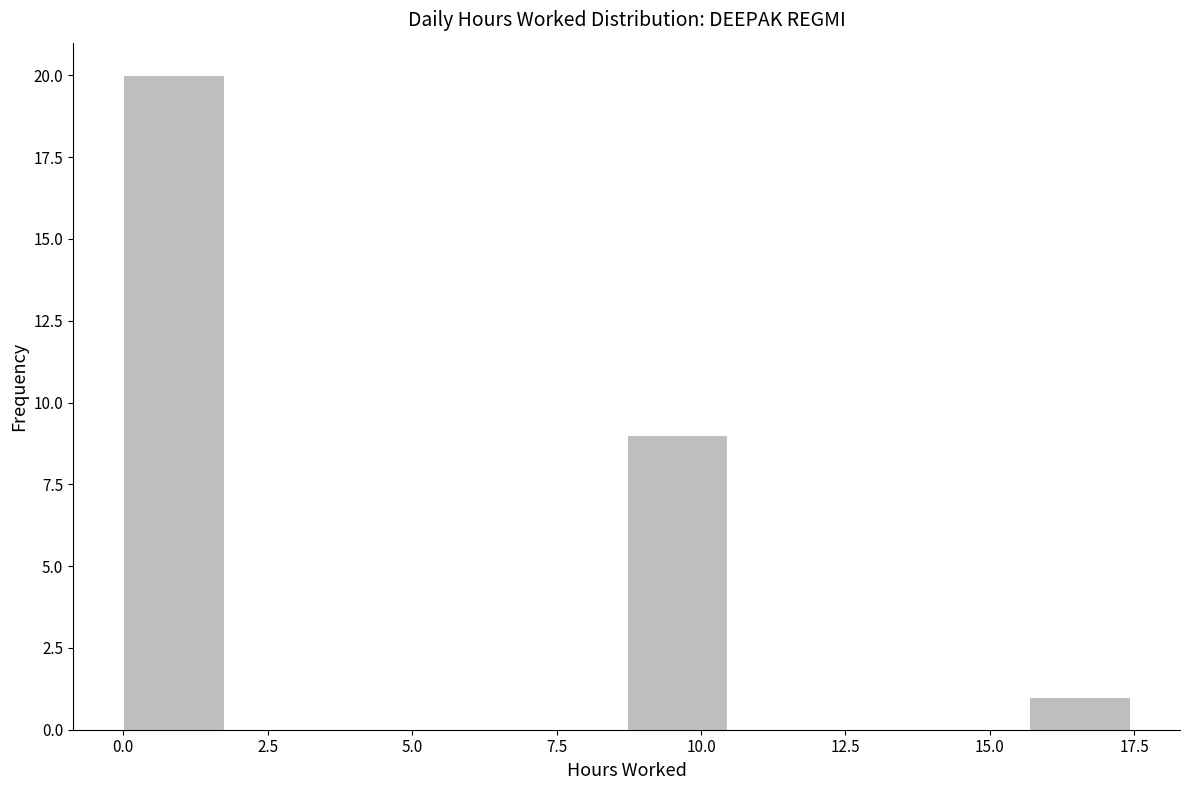

Read against the x-axis, roughly where is the centre of the tallest bar?

1.0